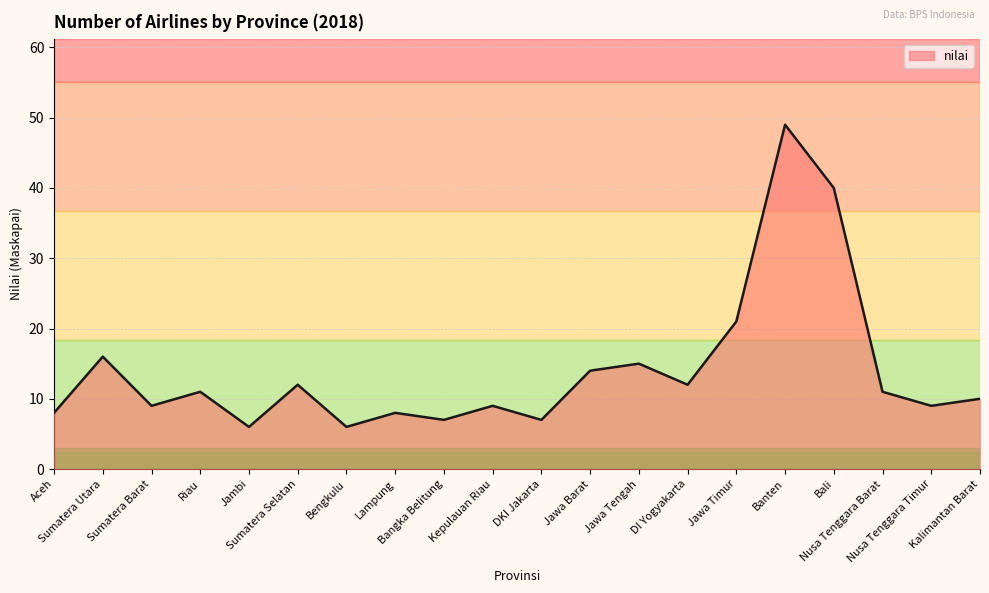

Reading right to left, extract all data points from this chart.

Kalimantan Barat=10	Nusa Tenggara Timur=9	Nusa Tenggara Barat=11	Bali=40	Banten=49	Jawa Timur=21	DI Yogyakarta=12	Jawa Tengah=15	Jawa Barat=14	DKI Jakarta=7	Kepulauan Riau=9	Bangka Belitung=7	Lampung=8	Bengkulu=6	Sumatera Selatan=12	Jambi=6	Riau=11	Sumatera Barat=9	Sumatera Utara=16	Aceh=8